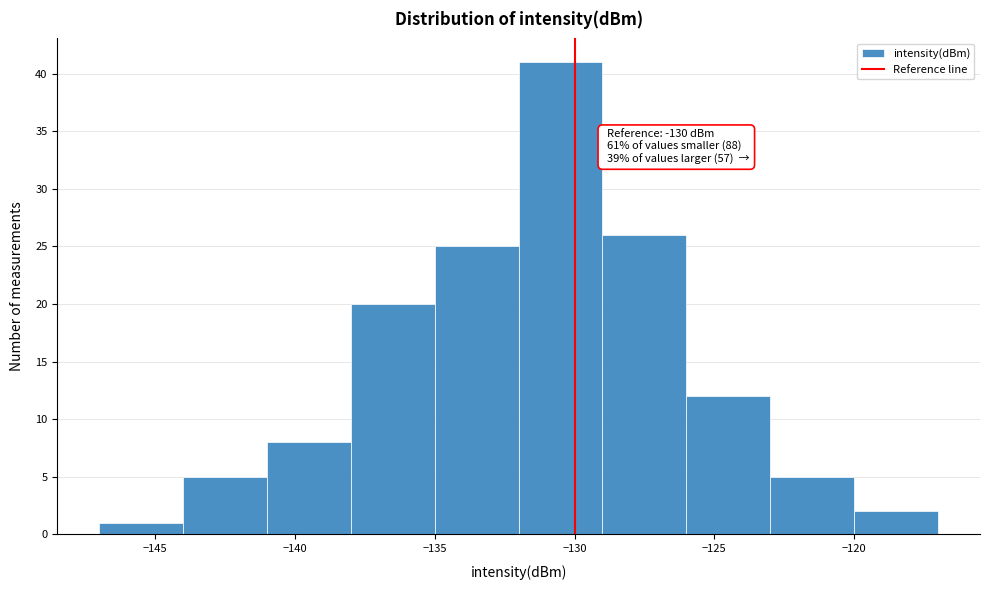

Over which range of the x-axis is the bar tallest?

-132 to -129